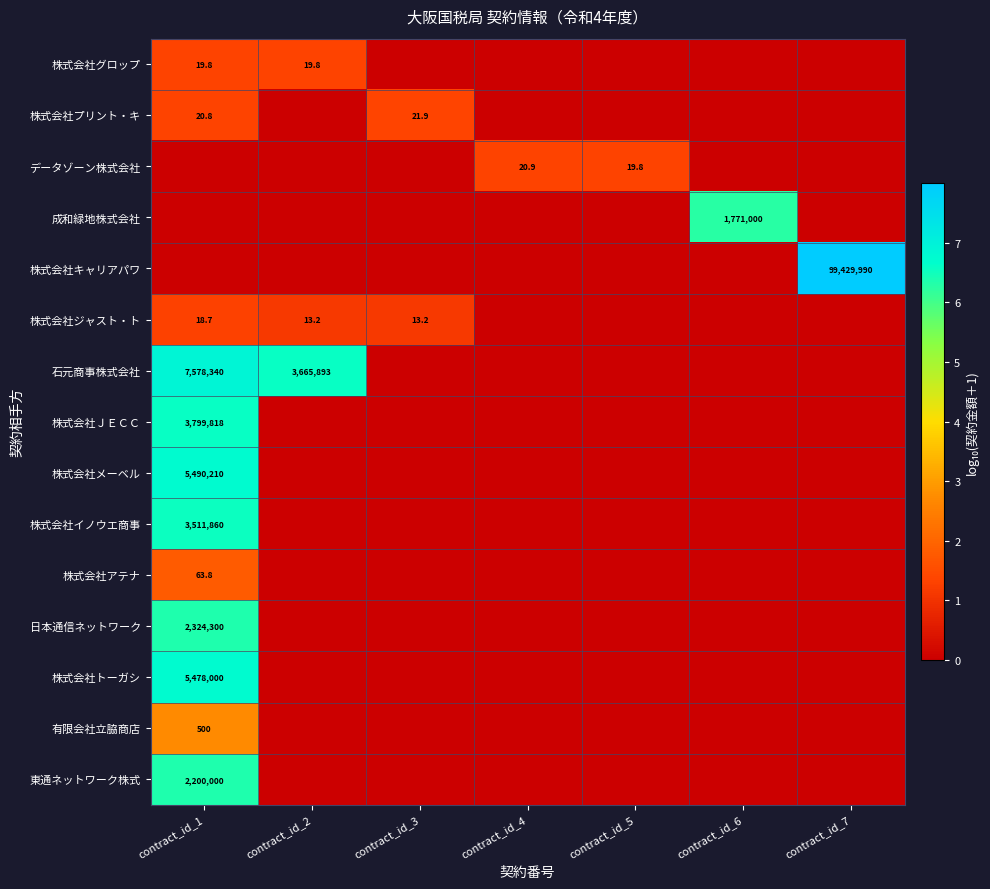

The value of 株式会社ＪＥＣＣ at contract_id_1 is 1463651.5. True or false?

False